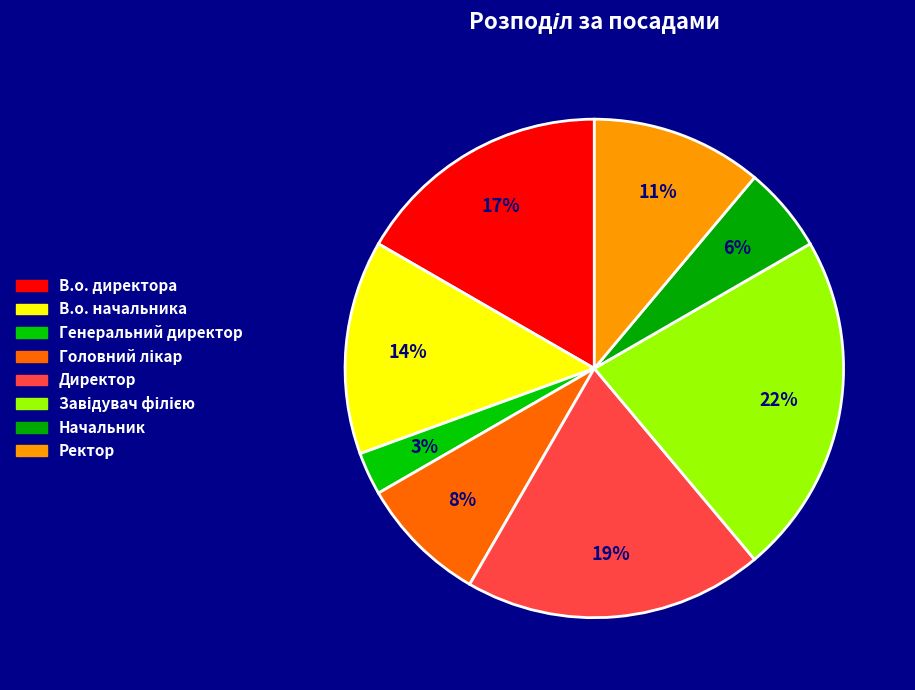

How many slices are in this pie chart?

8